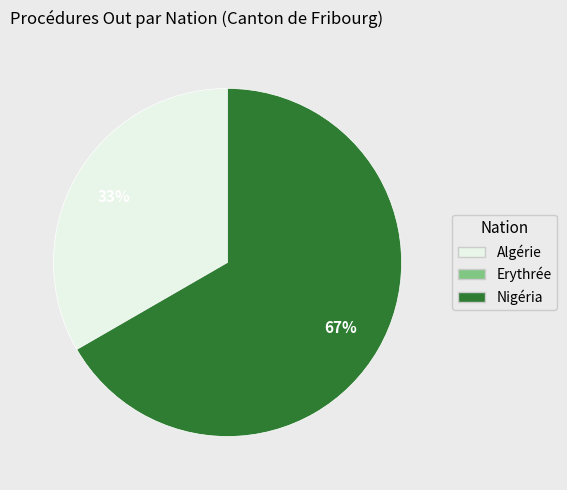

To the nearest percent, what is the average slice percentage?

50%